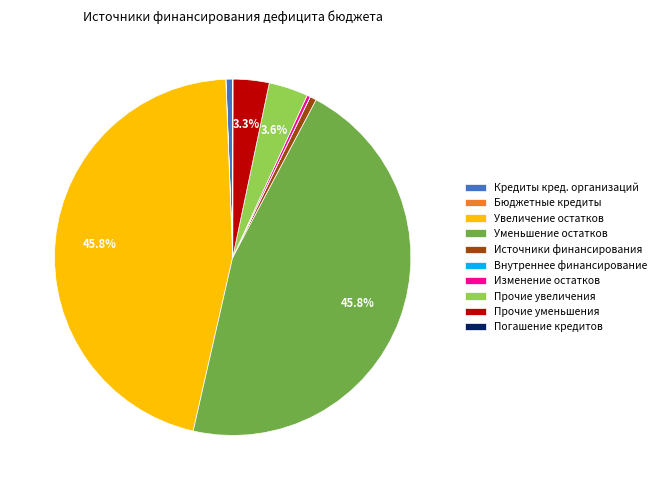

Which has a higher value, Увеличение остатков or Источники финансирования?

Увеличение остатков